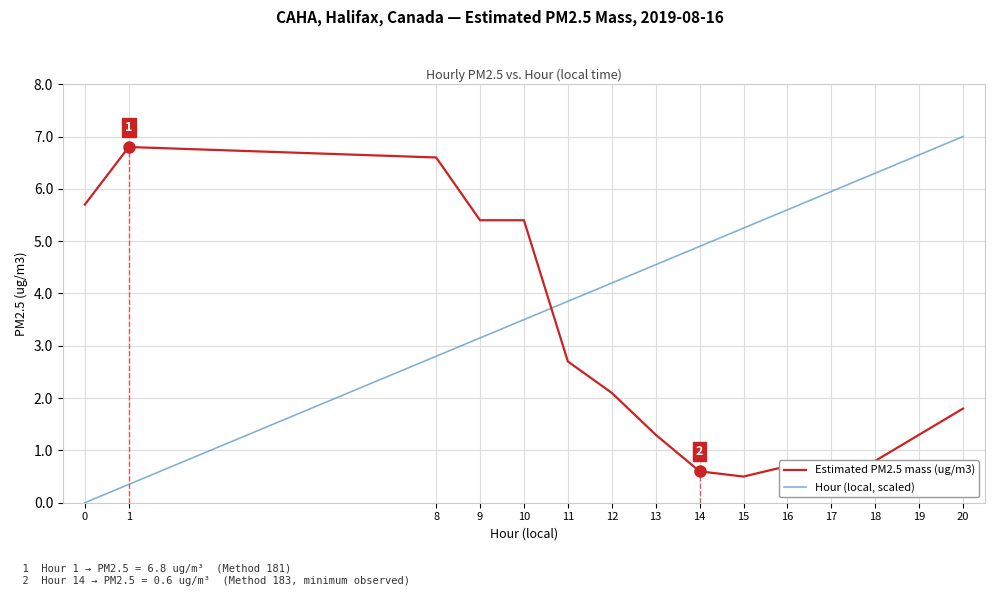

What is the total value across all series at 18?

7.1